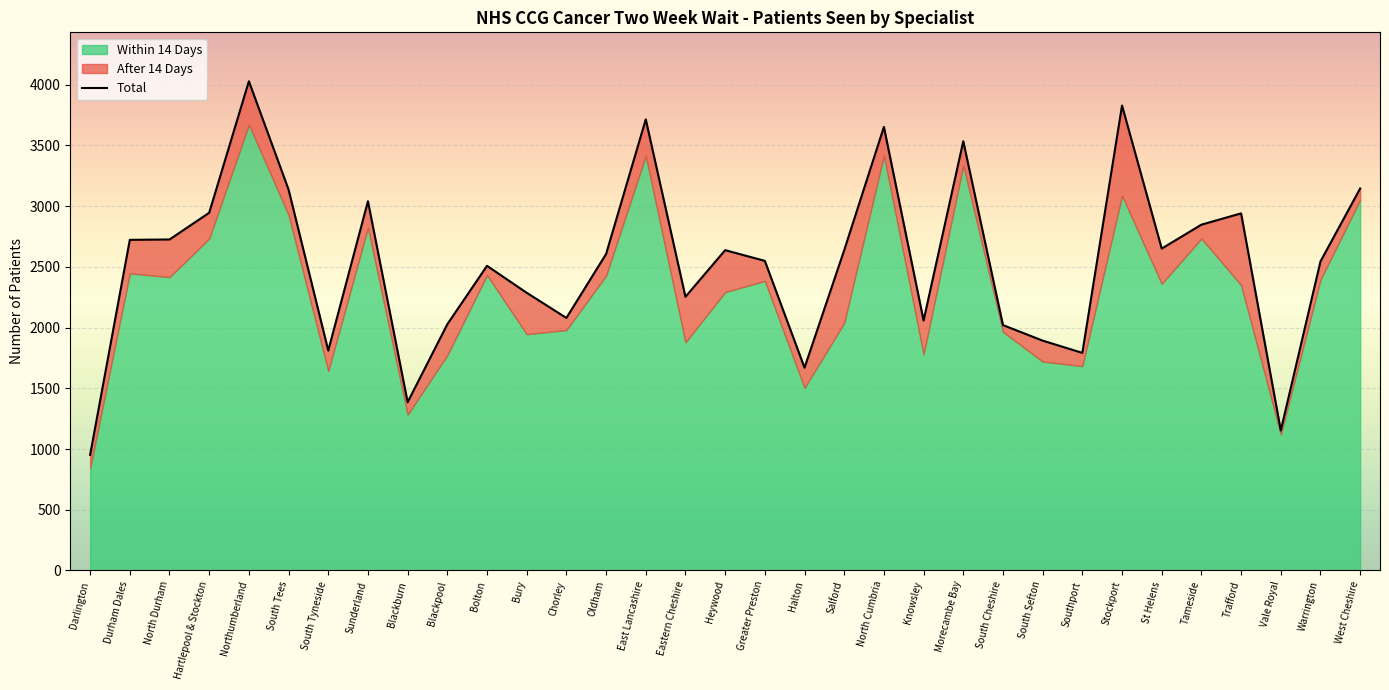

Is the value of Within 14 Days at Halton greater than the value of After 14 Days at Chorley?

Yes